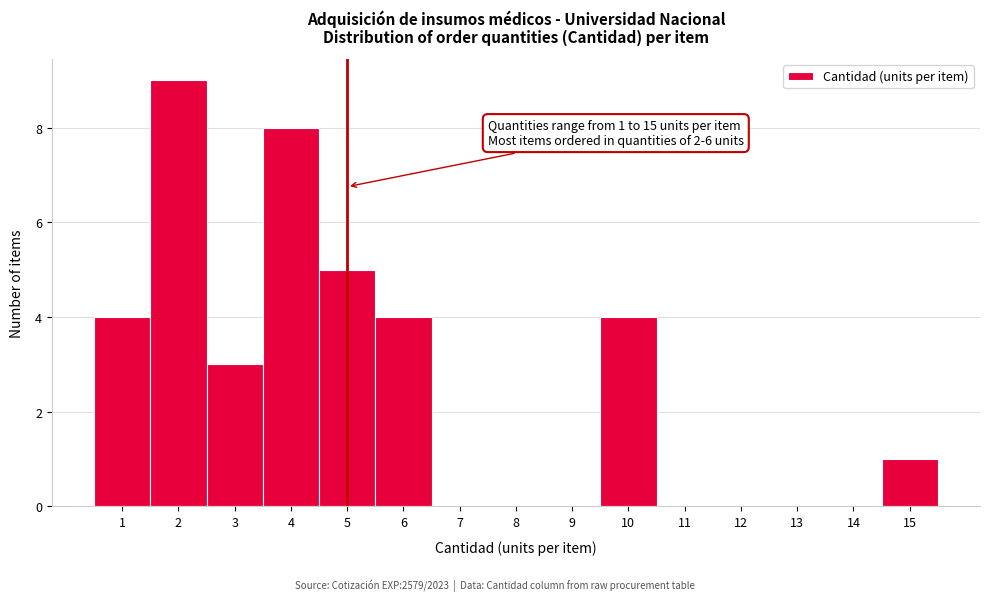

Which range on the x-axis has the tallest bar?

1.5 to 2.5